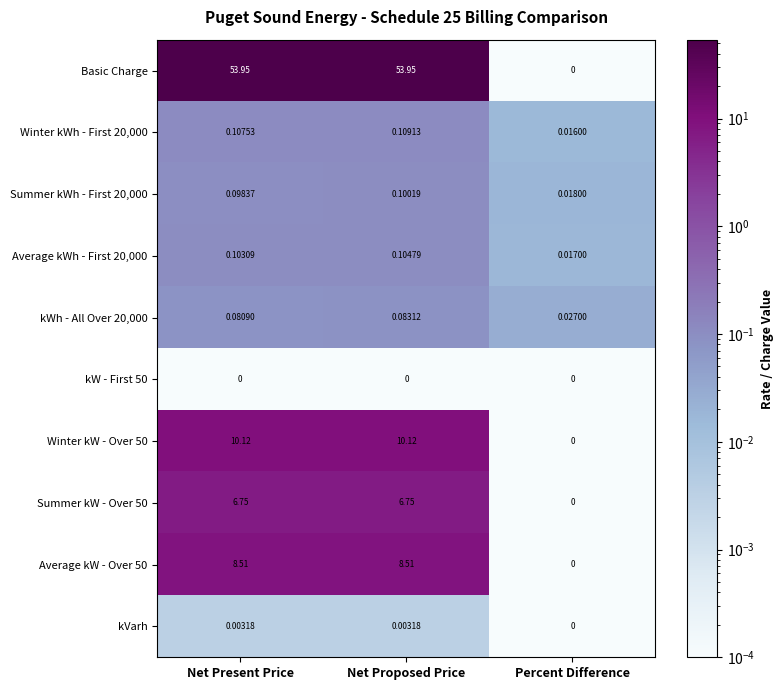

Which series has the largest total across all categories?

Basic Charge